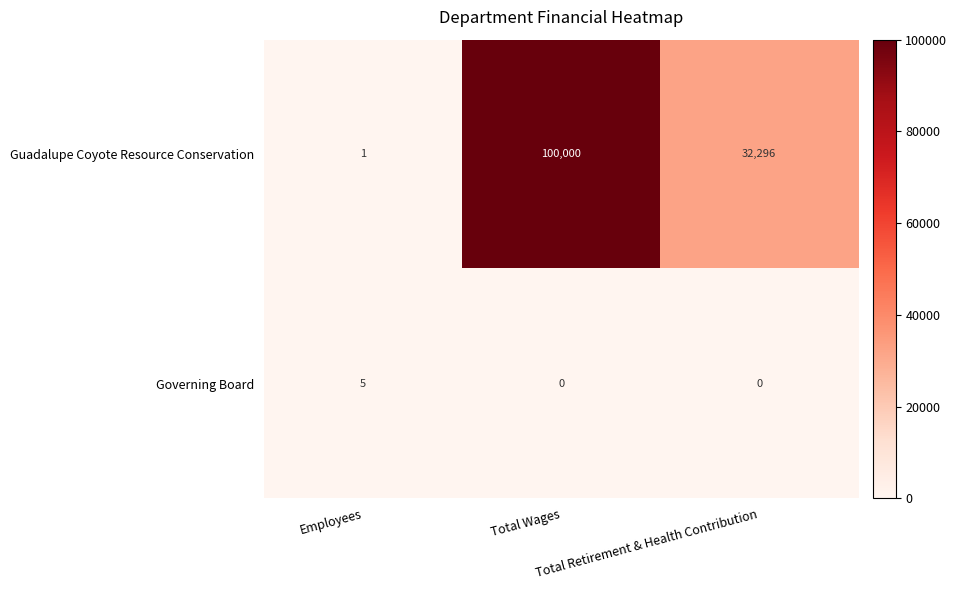

How many Governing Board values are between 0 and 5?

3